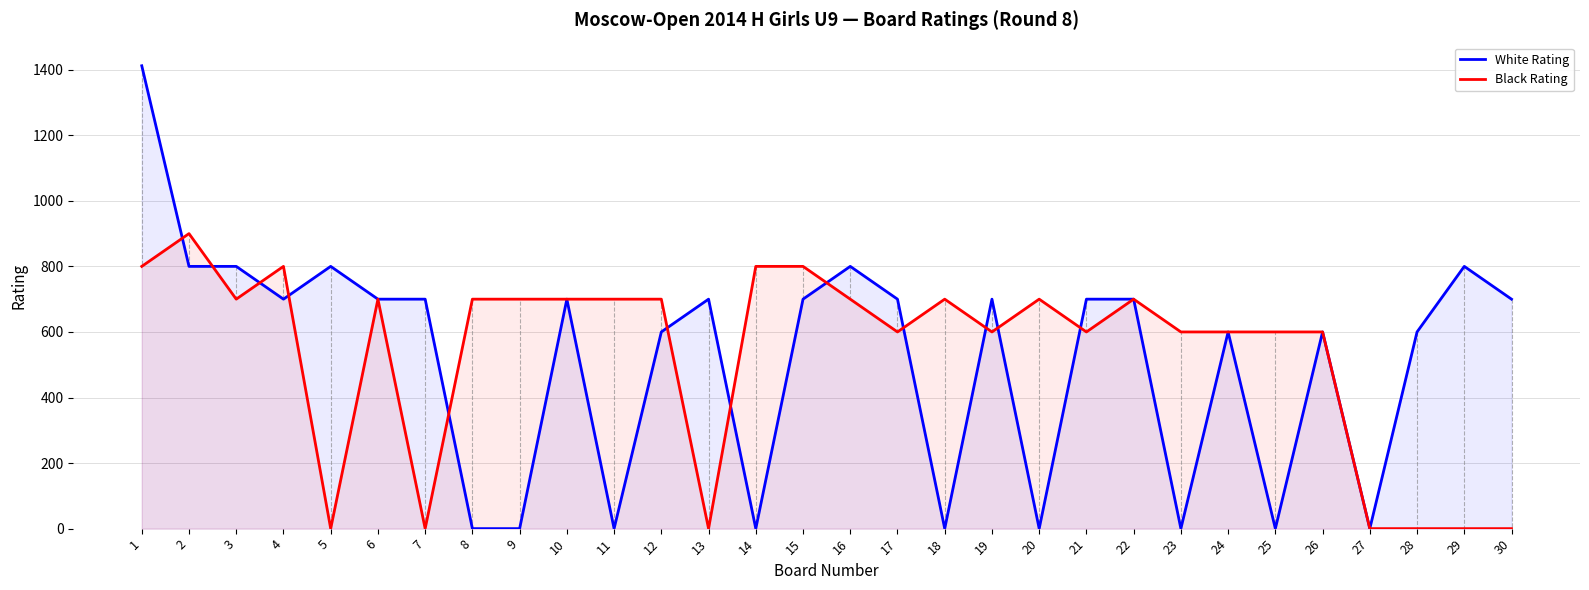

Where do Black Rating and White Rating first cross each other?

1 and 2